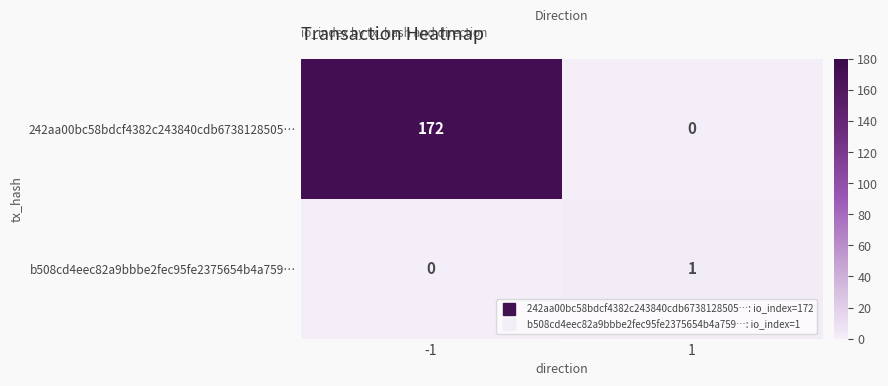

Reading left to right, transcribe all the data shown in this chart.

242aa00bc58bdcf4382c243840cdb6738128505…: -1=172	1=0
b508cd4eec82a9bbbe2fec95fe2375654b4a759…: -1=0	1=1